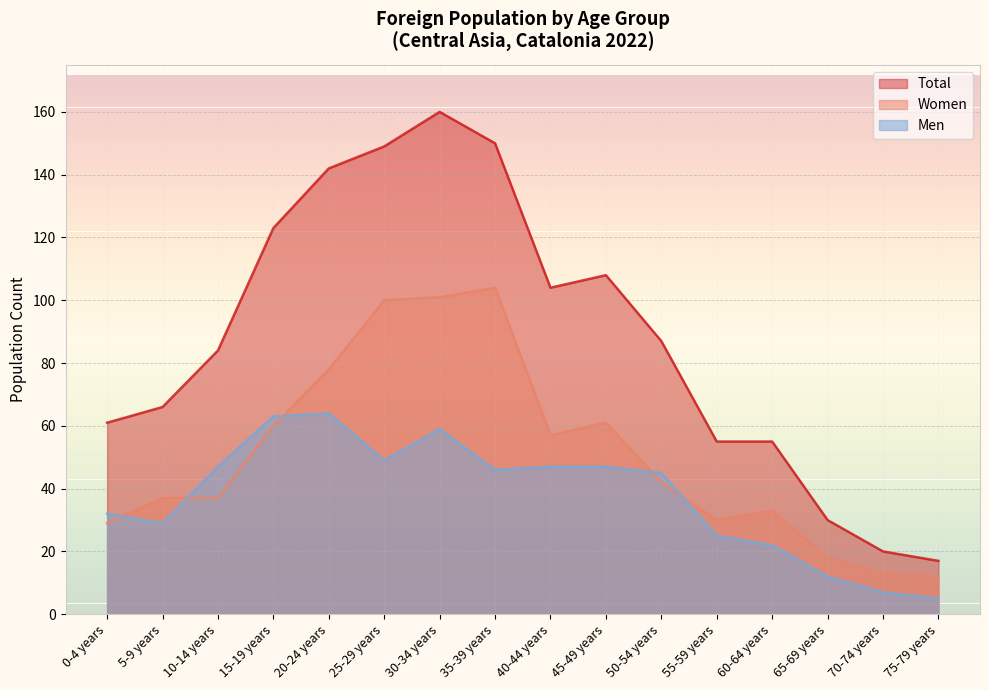

How many lines are shown in the chart?

3